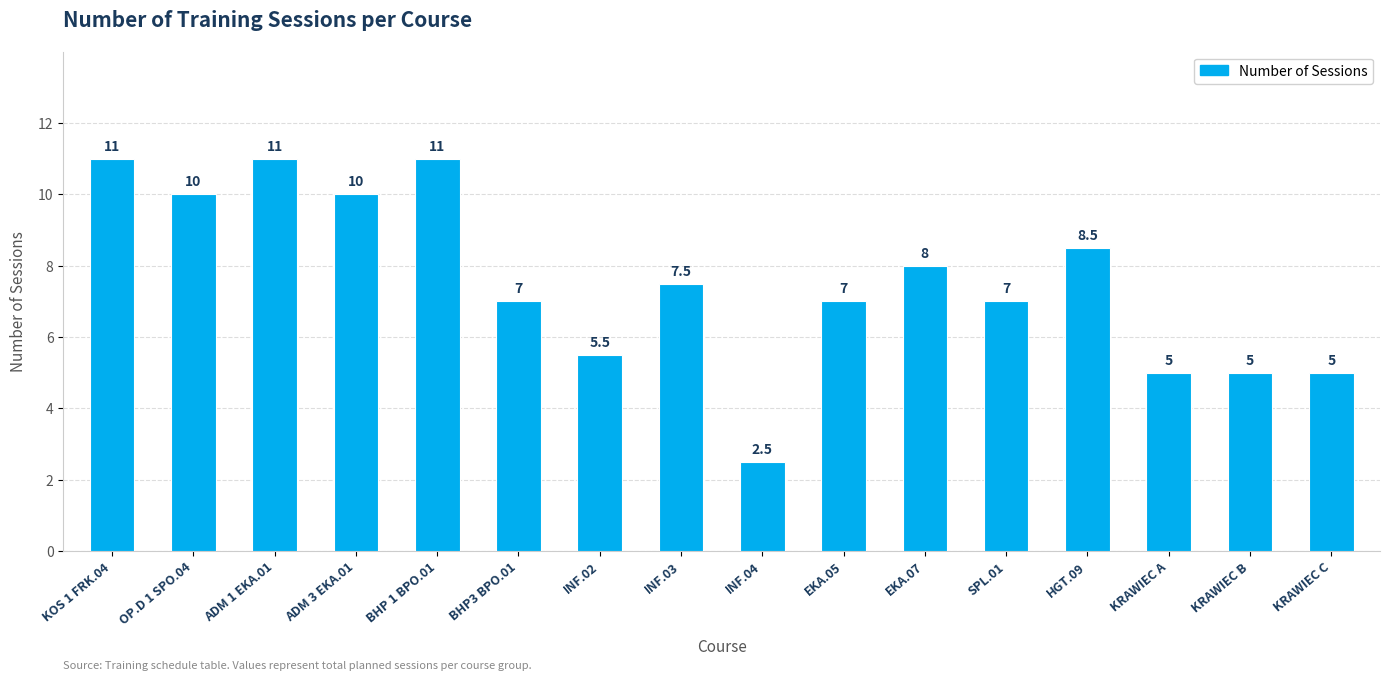

What is the approximate value at INF.02?

5.5